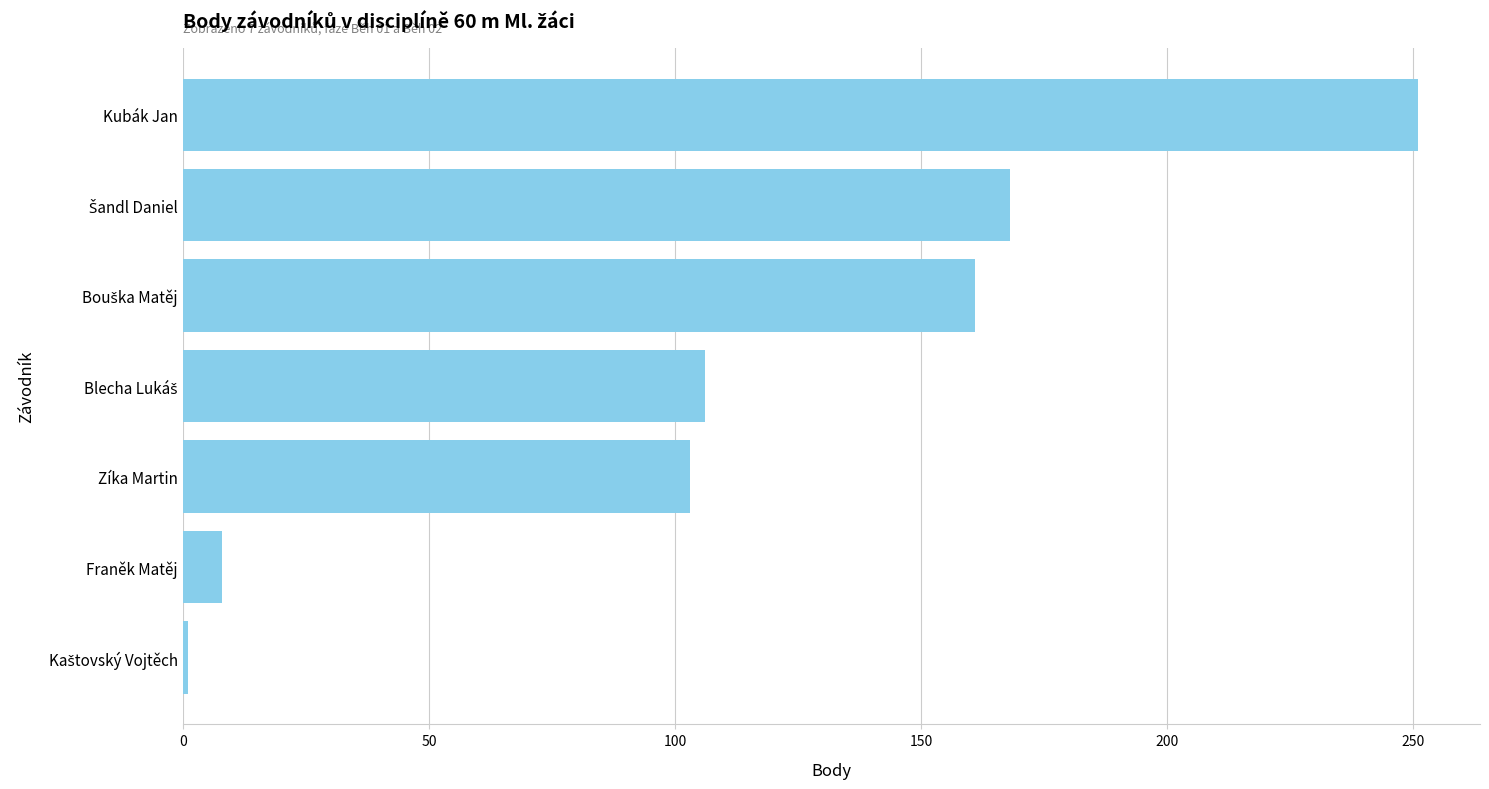

What is the maximum value shown in the chart?

251